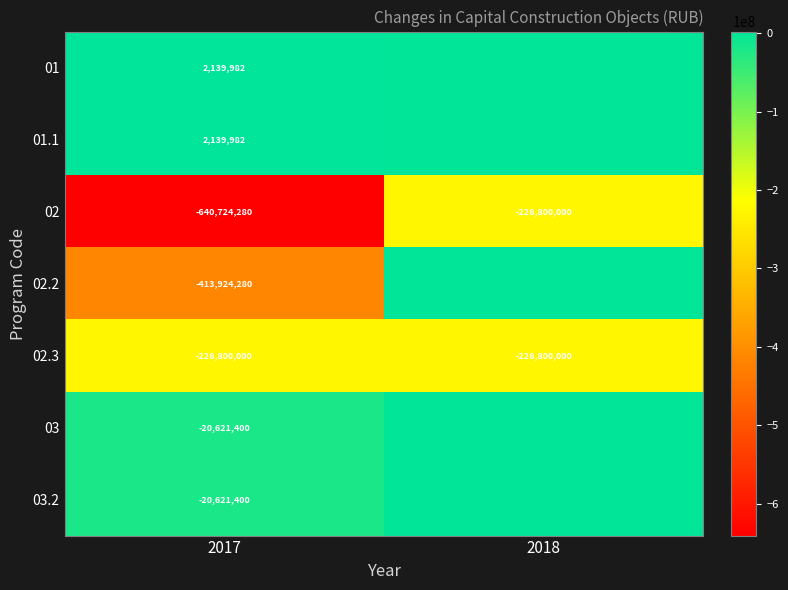

Where is 02.3 nearest to the value -226800000?

2017